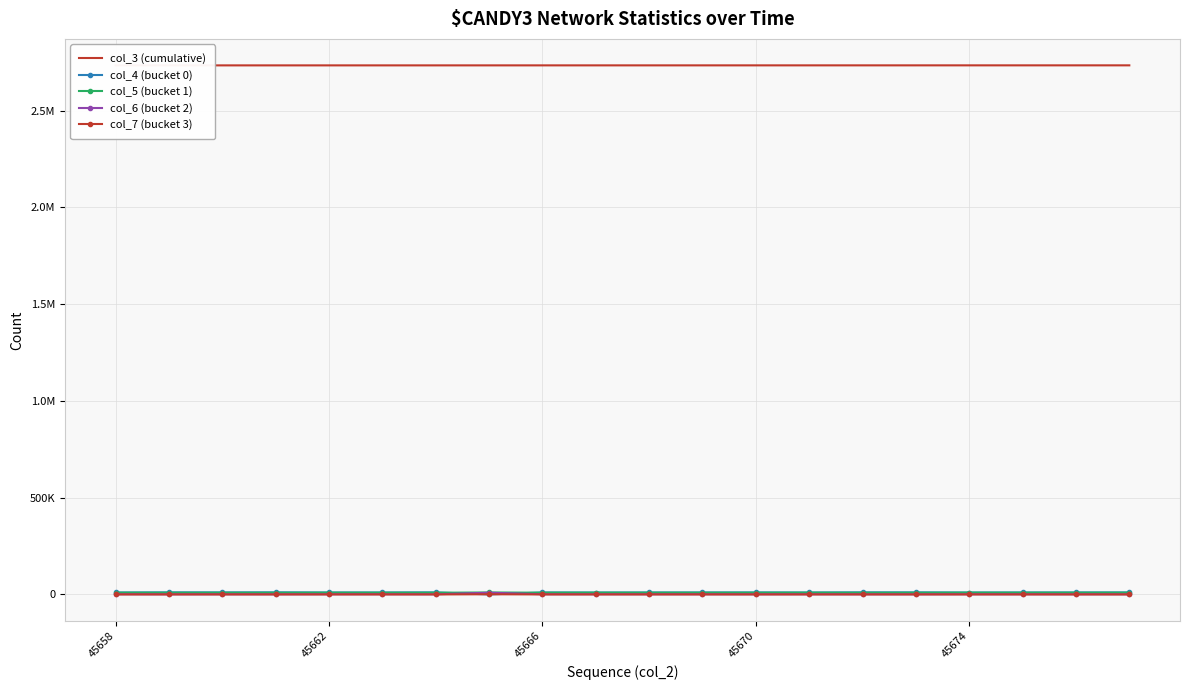

What is the maximum value shown in the chart?

2733650